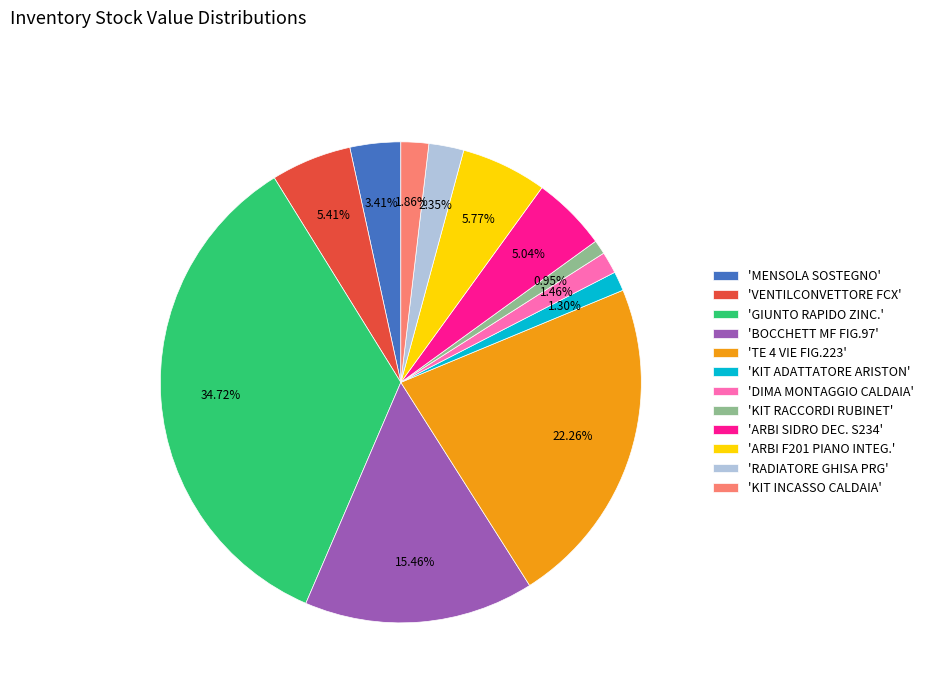

How many segments does this pie chart have?

12